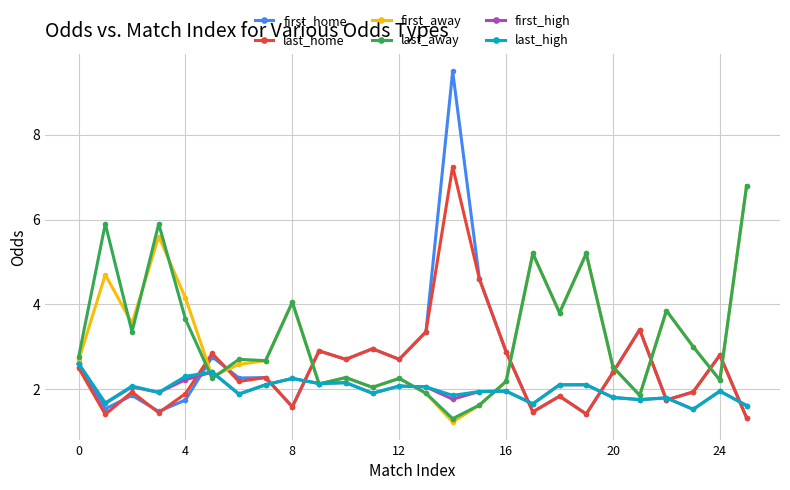

What is the value of the first_home point at the 12th from the left?

3.0